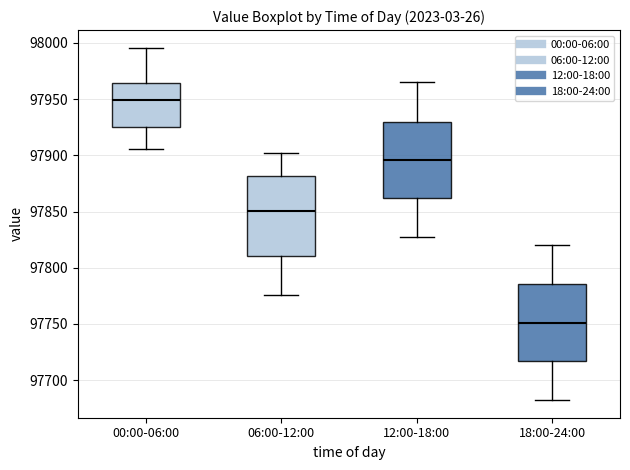

Reading left to right, read every box against the y-axis: the position of its median line, the range the box covers, and the ends of its whiskers. The values are not printed on the chart, so give them approximately, as read against the axis.

00:00-06:00: median 97950, box 97925 to 97965, whiskers 97905 to 97995
06:00-12:00: median 97850, box 97810 to 97880, whiskers 97775 to 97900
12:00-18:00: median 97895, box 97860 to 97930, whiskers 97825 to 97965
18:00-24:00: median 97750, box 97715 to 97785, whiskers 97680 to 97820